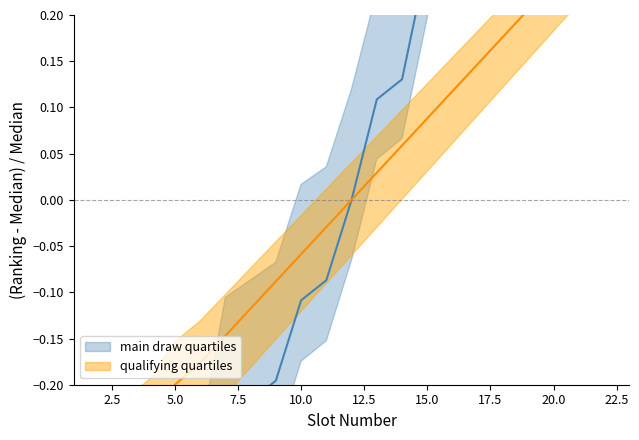

What is the value of the qualifying_ranking point at the 2nd from the left?

-0.3